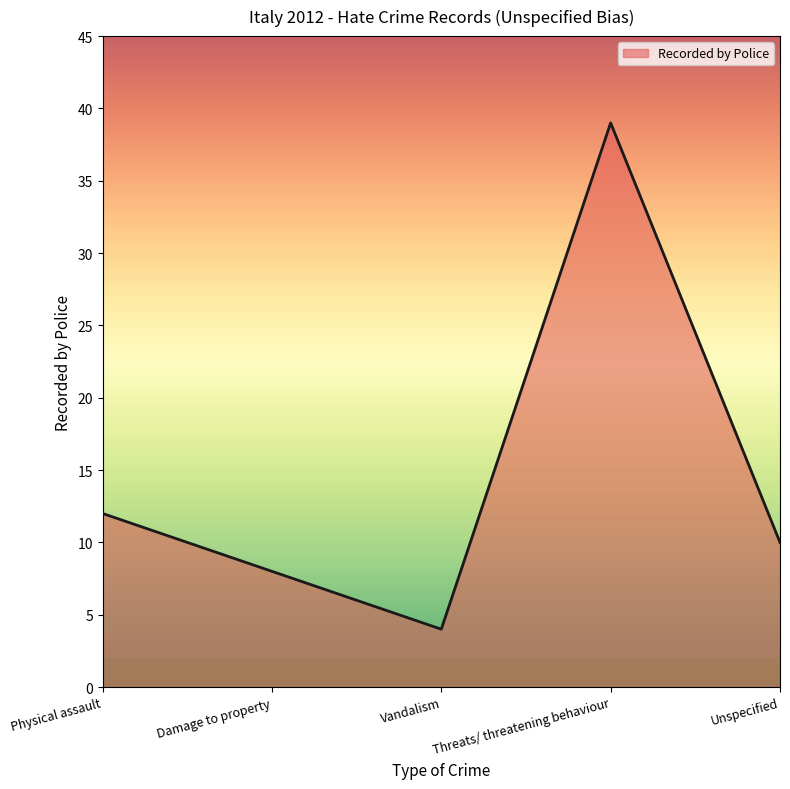

How many interior local valleys (lower than both neighbors) does the data have?

1